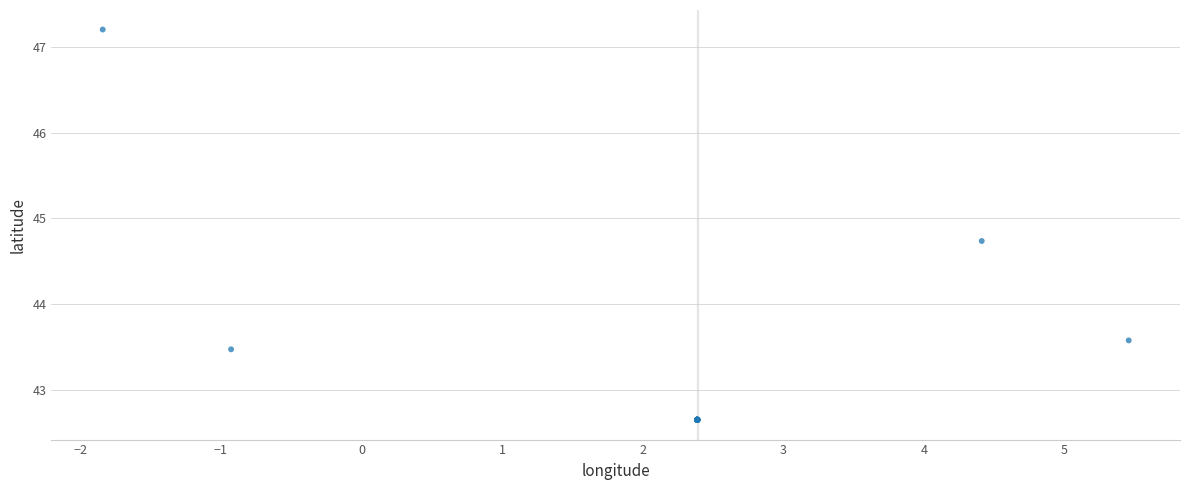

What Y value in the scatter plot is closest to 44?

43.6